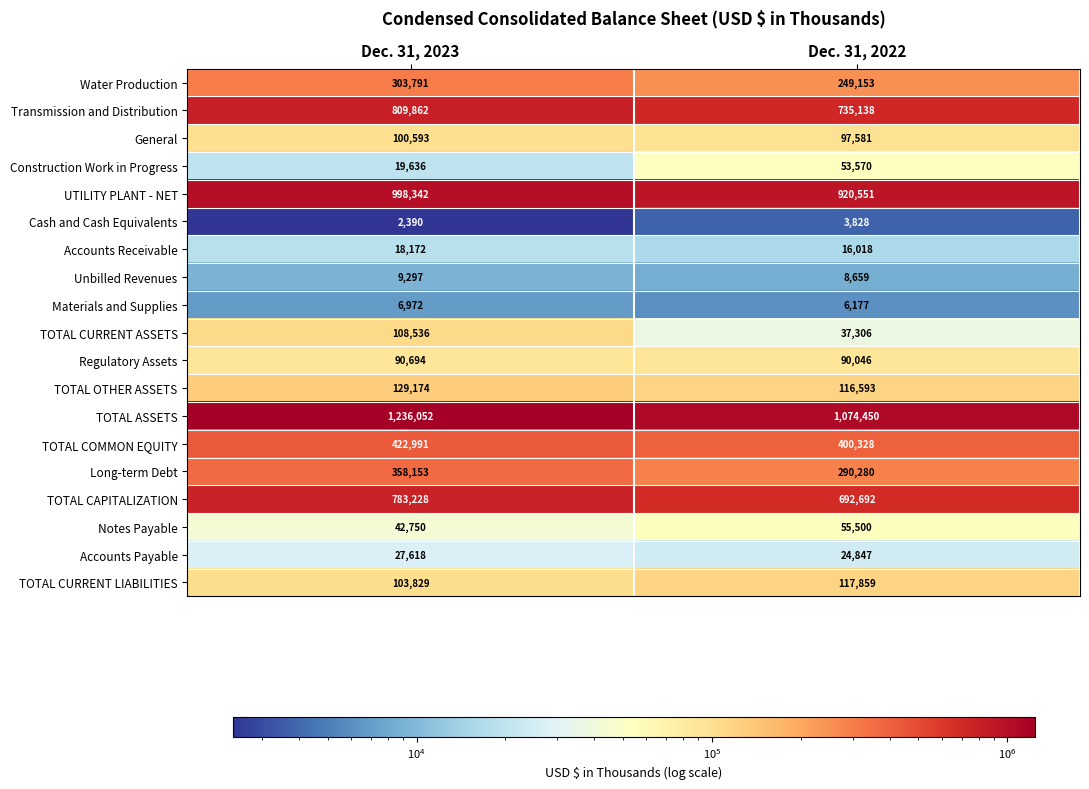

What value does the Accounts Payable series have at Dec. 31, 2023?

27618